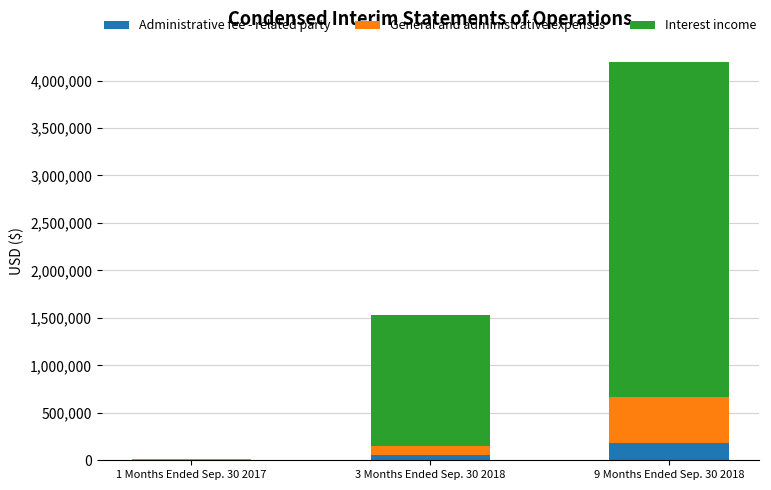

Reading left to right, transcribe the values for Administrative fee - related party.

1 Months Ended Sep. 30 2017=0	3 Months Ended Sep. 30 2018=60000	9 Months Ended Sep. 30 2018=180000